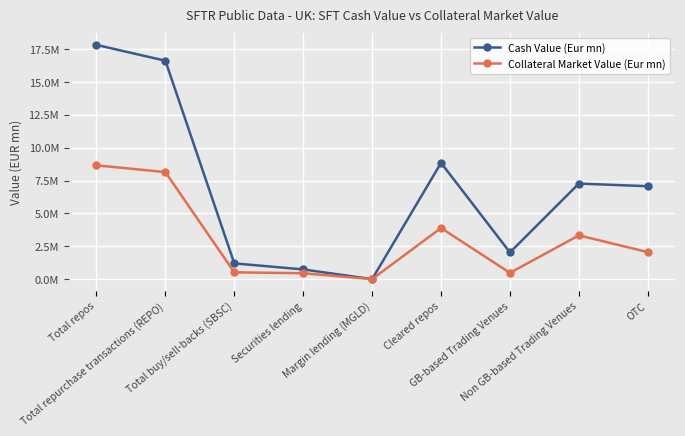

What is the smallest value displayed?

691.0